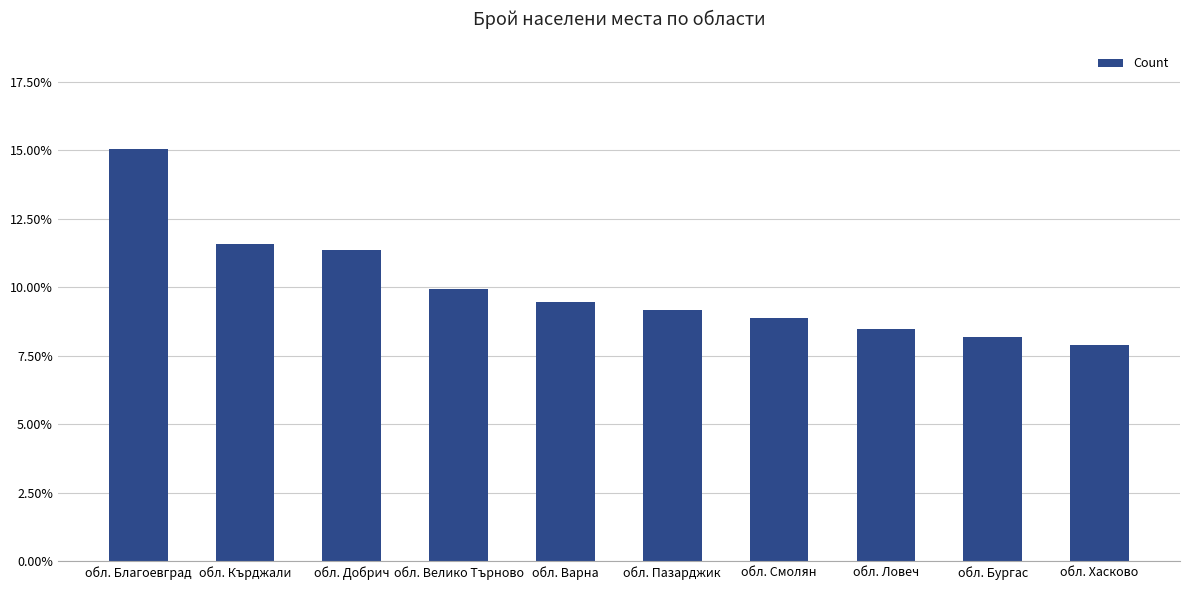

What is the maximum value shown in the chart?

15.0